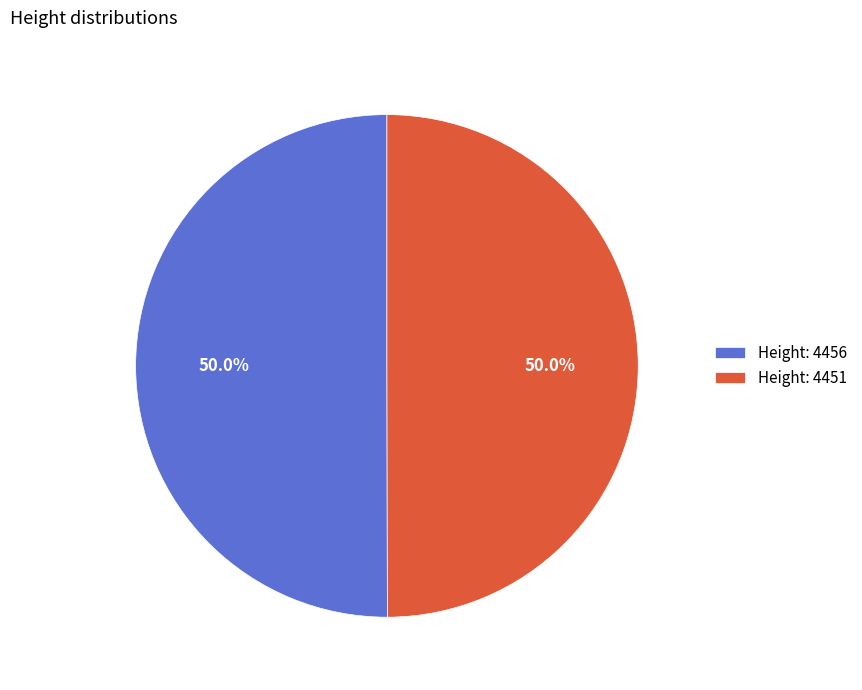

Approximately how many times larger is the value at Height: 4456 compared to Height: 4451?

1.0